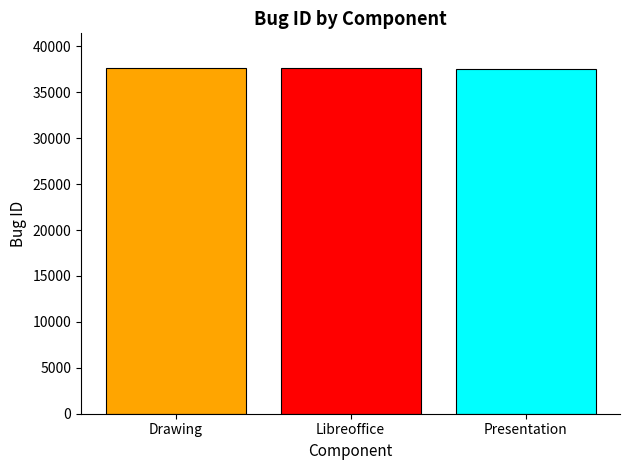

How many categories are shown in the chart?

3